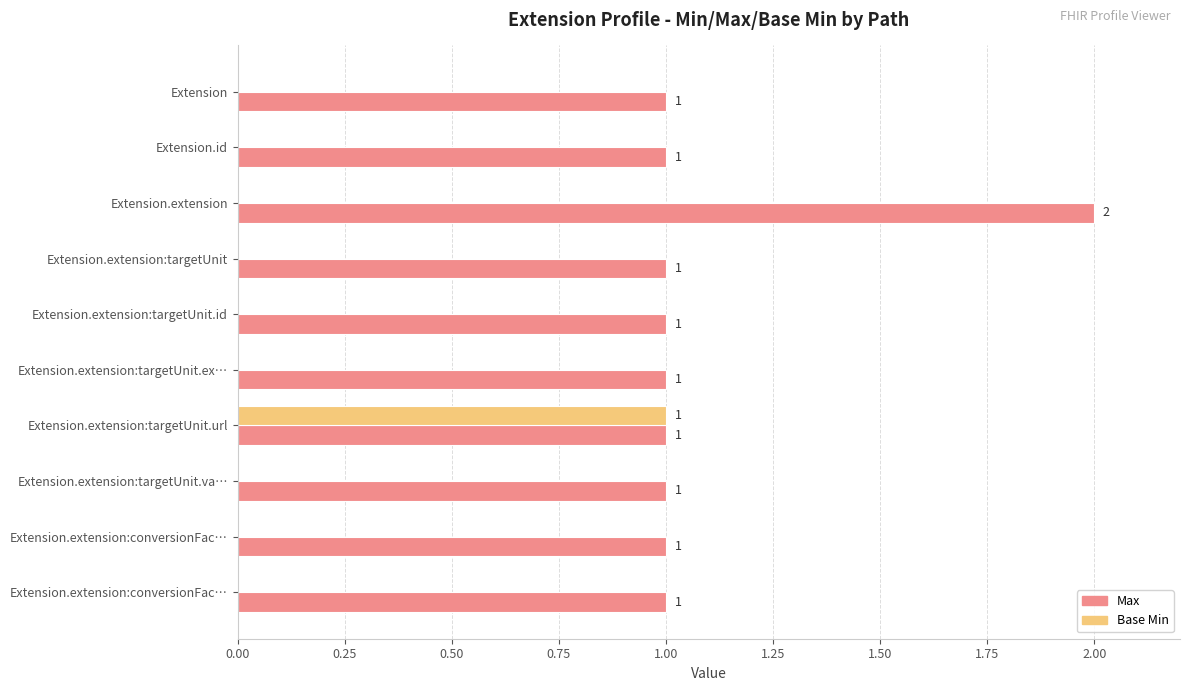

What is the average value of the Max series?

1